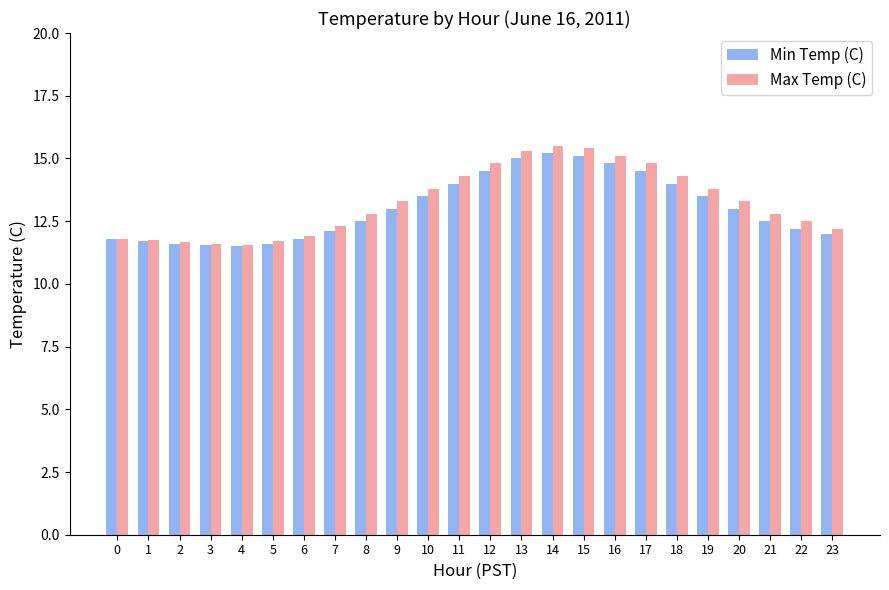

What is the value of the Max Temp (C) bar at the 23rd from the left?

12.5